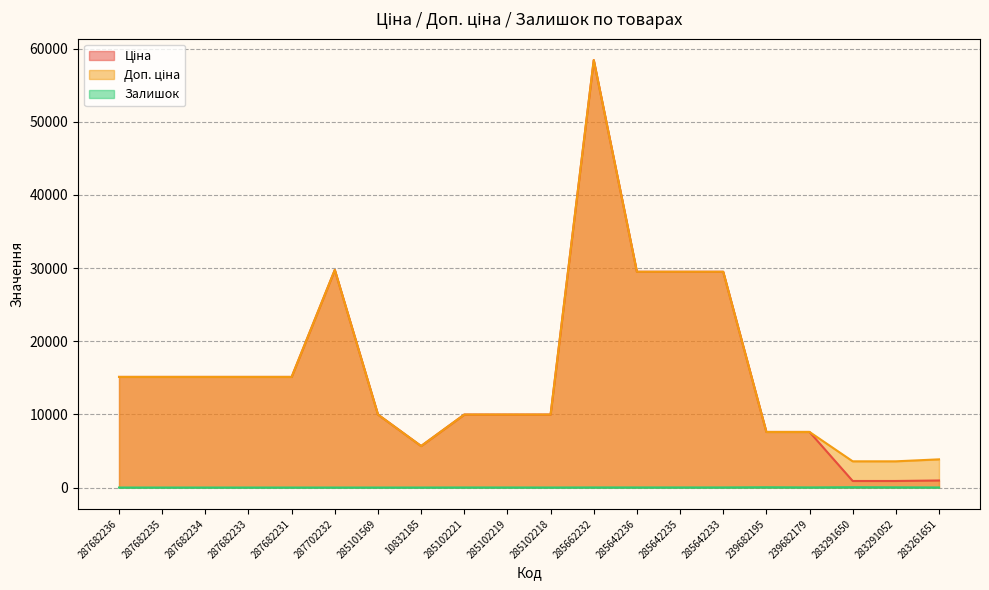

What is the total value across all series at 283291650?

4522.5